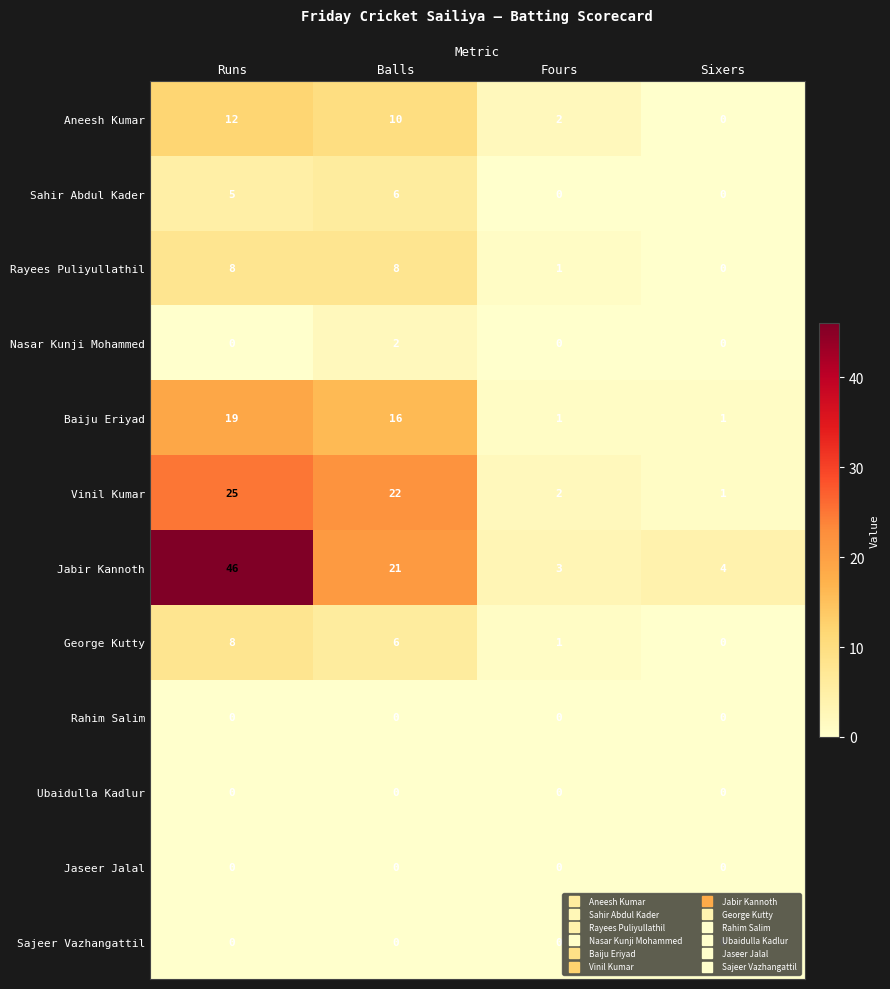

True or false: Ubaidulla Kadlur has a value of 0 at Runs.

True